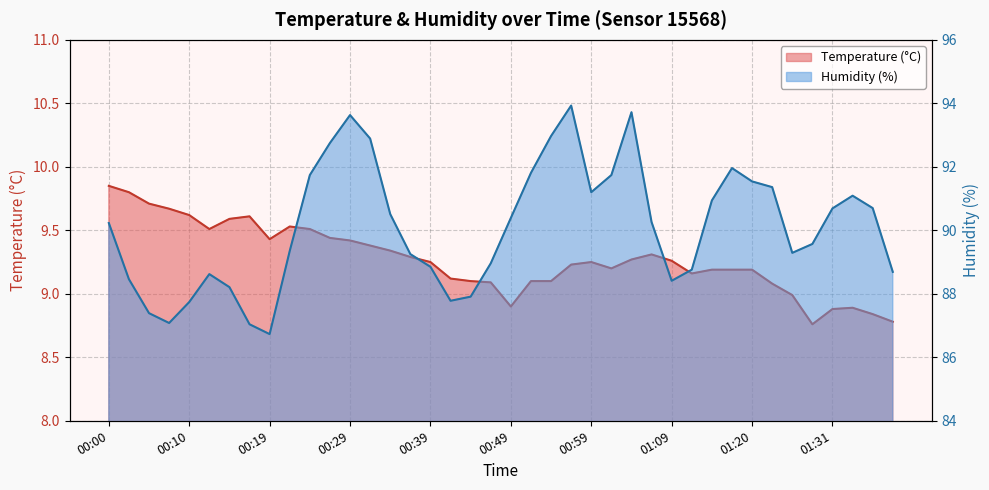

Count the number of data series in this chart.

2